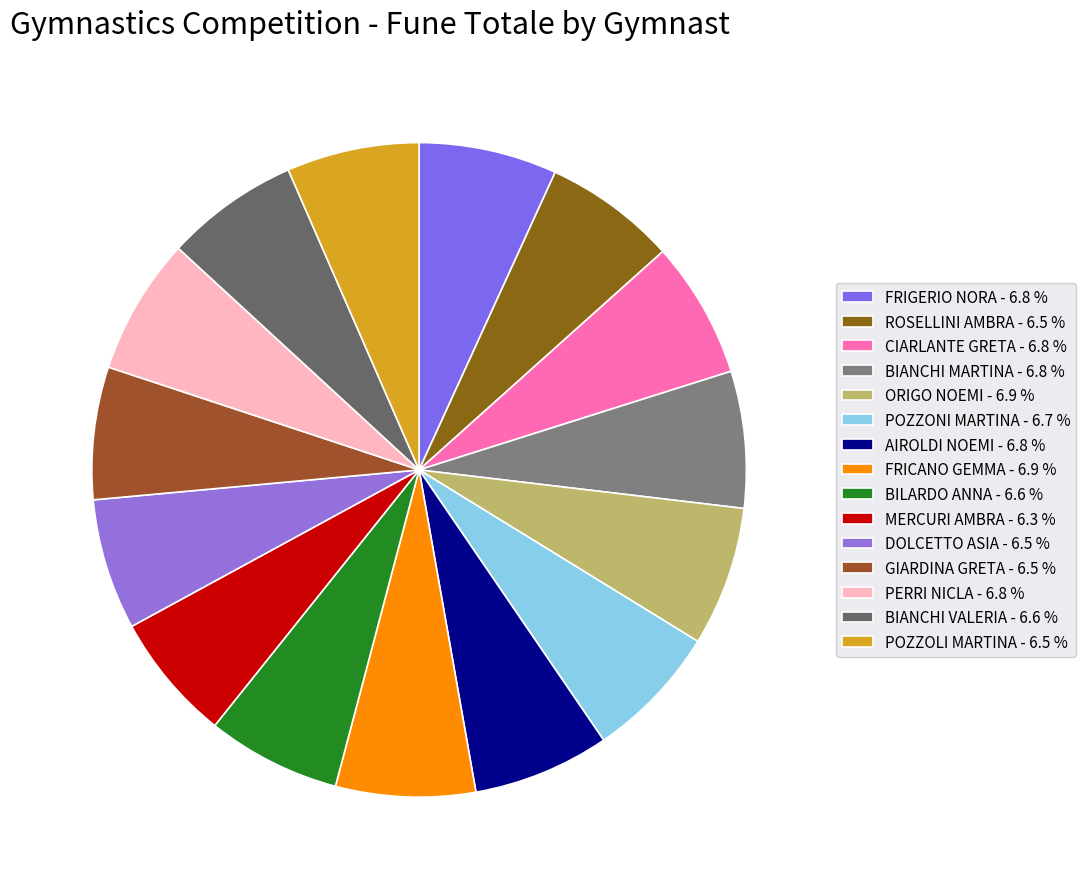

To the nearest percent, what is the combined percentage of BIANCHI VALERIA and BILARDO ANNA?

13%